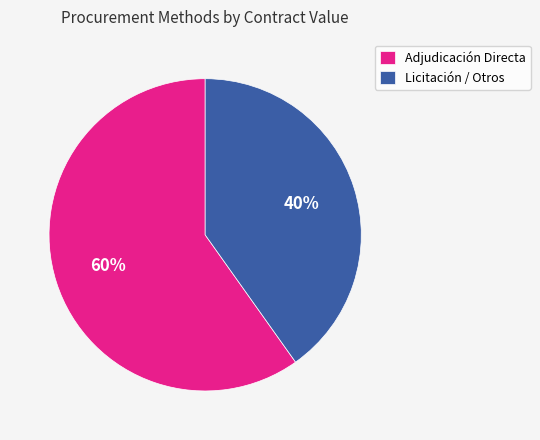

What is the largest slice in the pie chart?

Adjudicación Directa